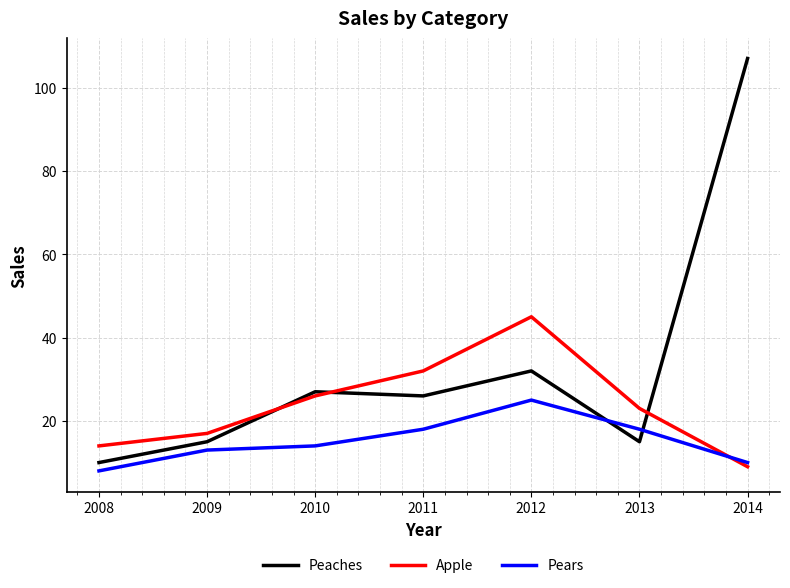

What is the sum of all Apple values?

166